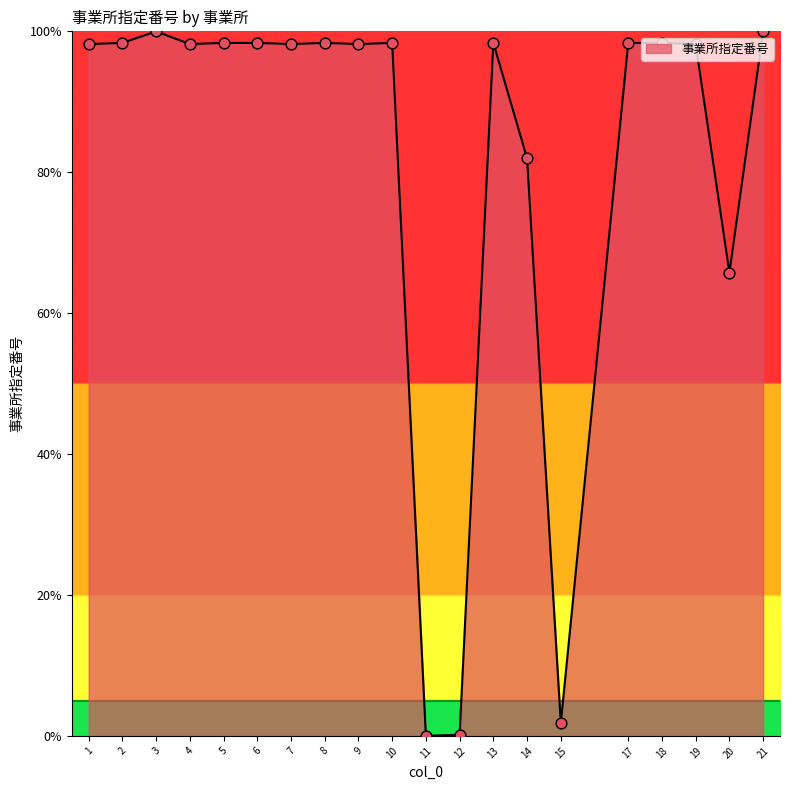

What is the ratio of the value at 3 to the value at 10?

1.0